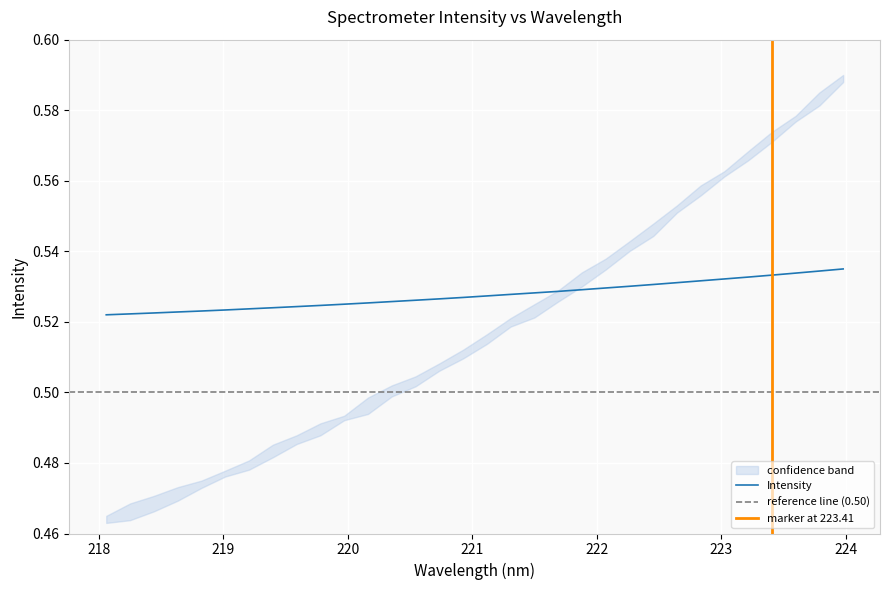

The chart shows a value of 0.5 at 221. True or false?

True